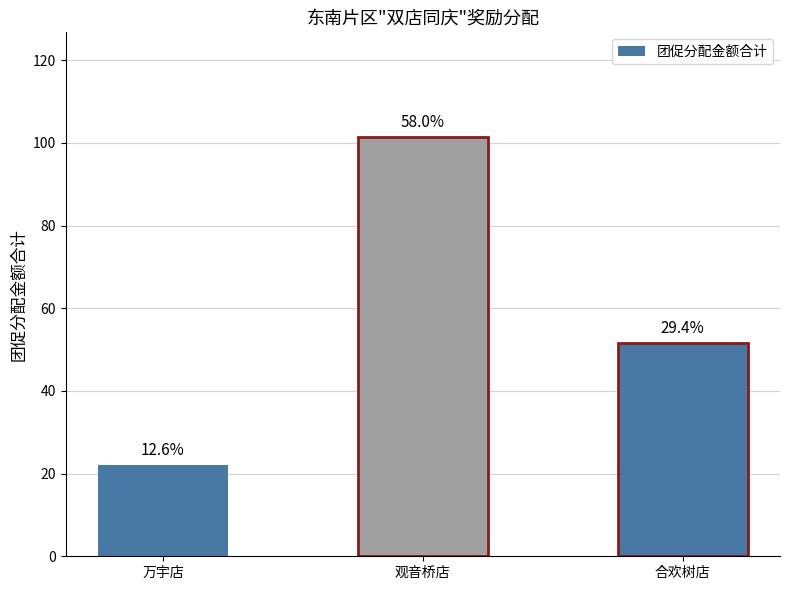

Are the bars horizontal?

No